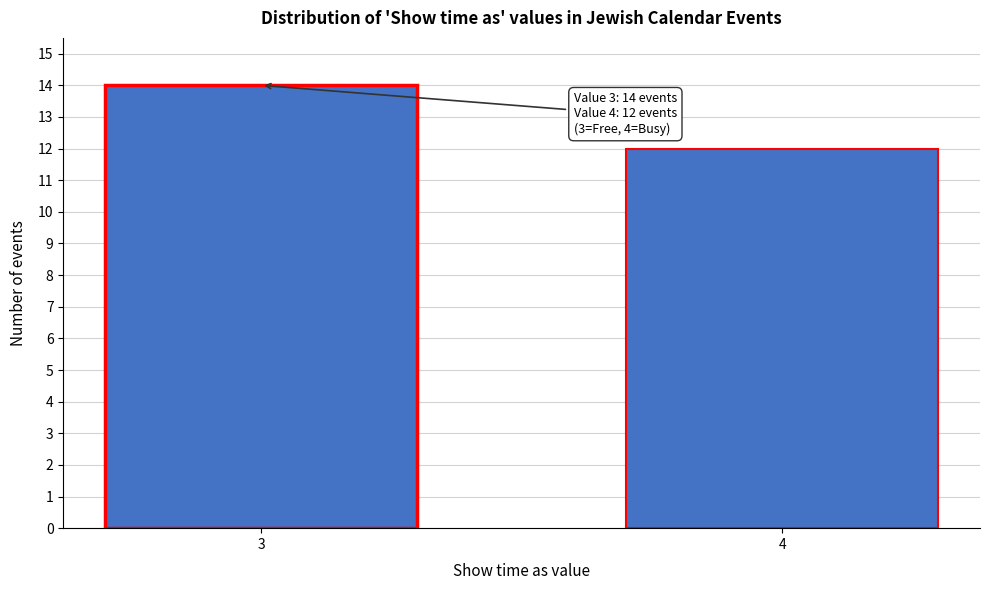

Reading right to left, list all the values displayed in this chart.

12	14